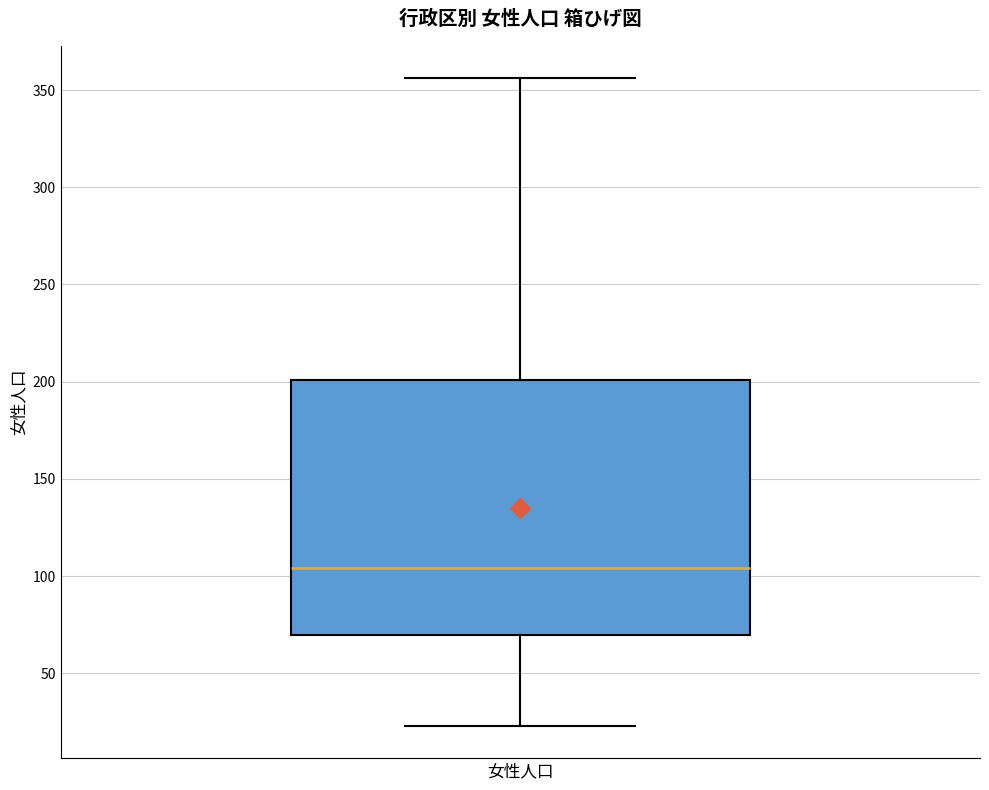

Transcribe this box plot: give where the median line is, the range the box spans, and where the two whiskers end, as read against the y-axis. The values are not printed on the chart, so give them approximately, as read against the axis.

median 105, box 70 to 200, whiskers 25 to 355